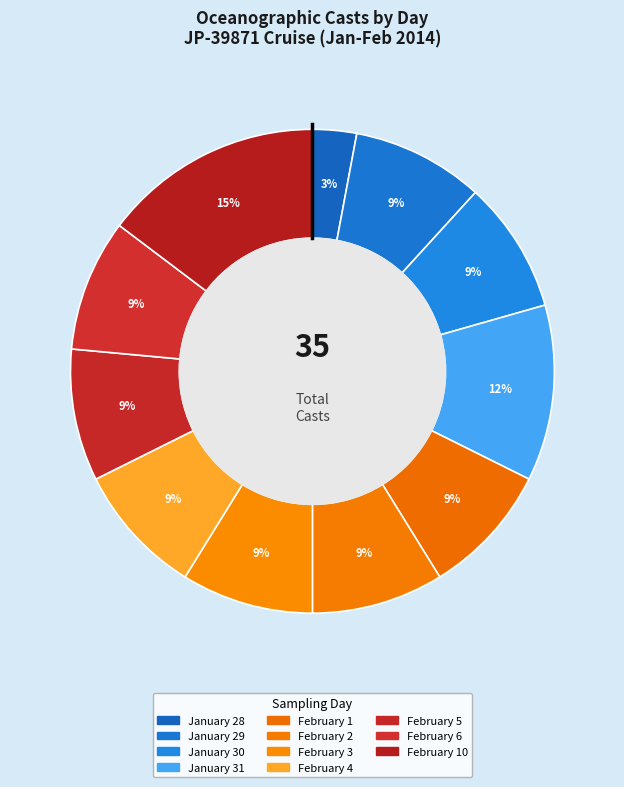

Count the number of slices in the pie.

11